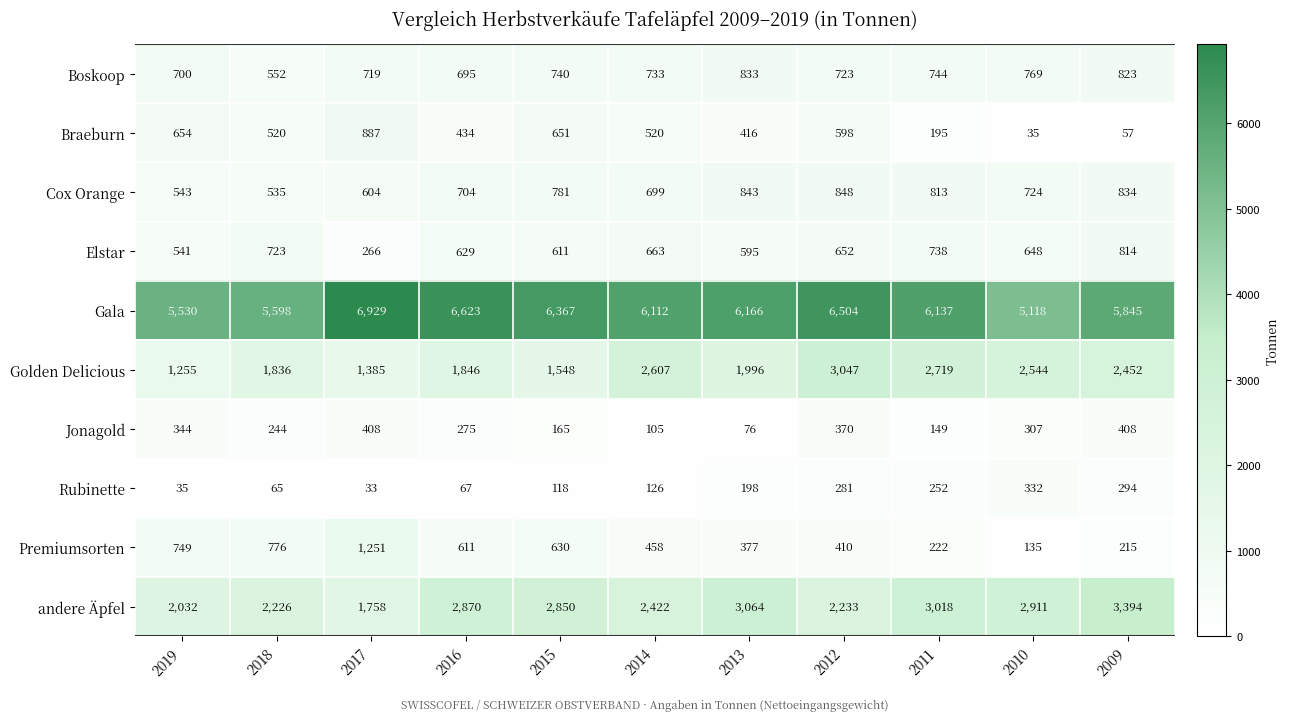

At which category is the sum across all series the highest?

2012